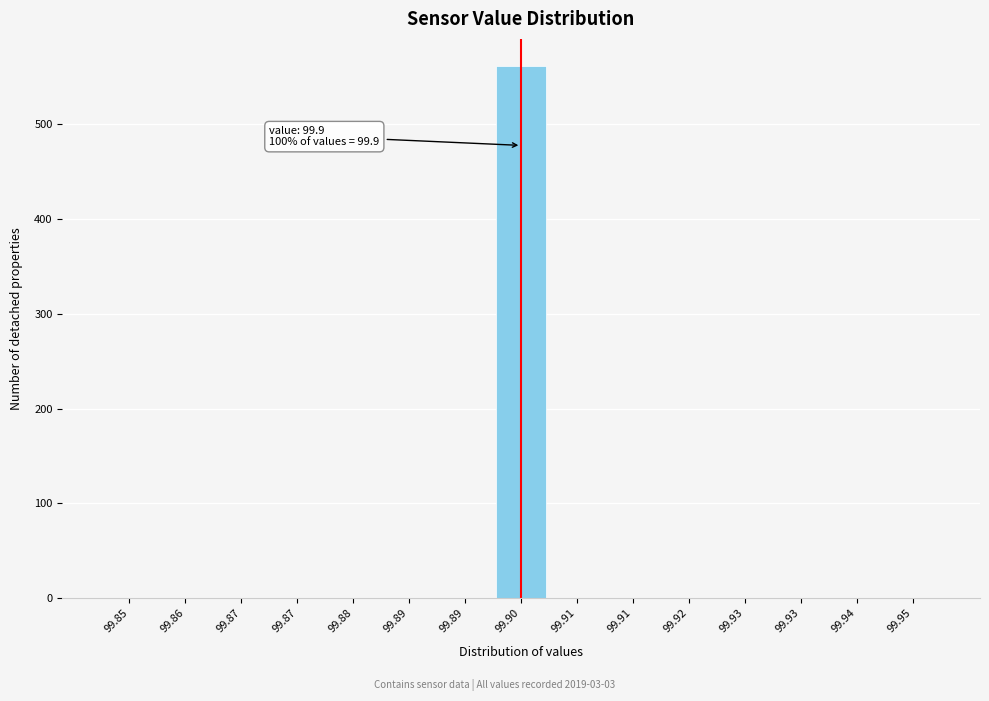

Count the number of values greater than 0.

1